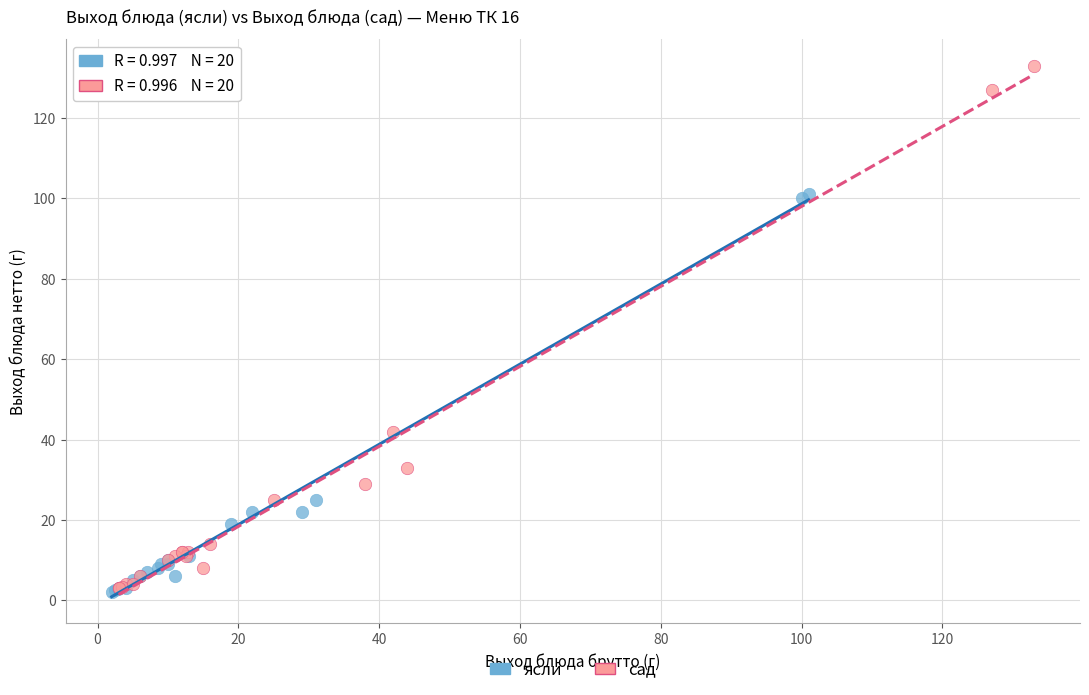

Which series has the largest Y range (max minus min)?

сад